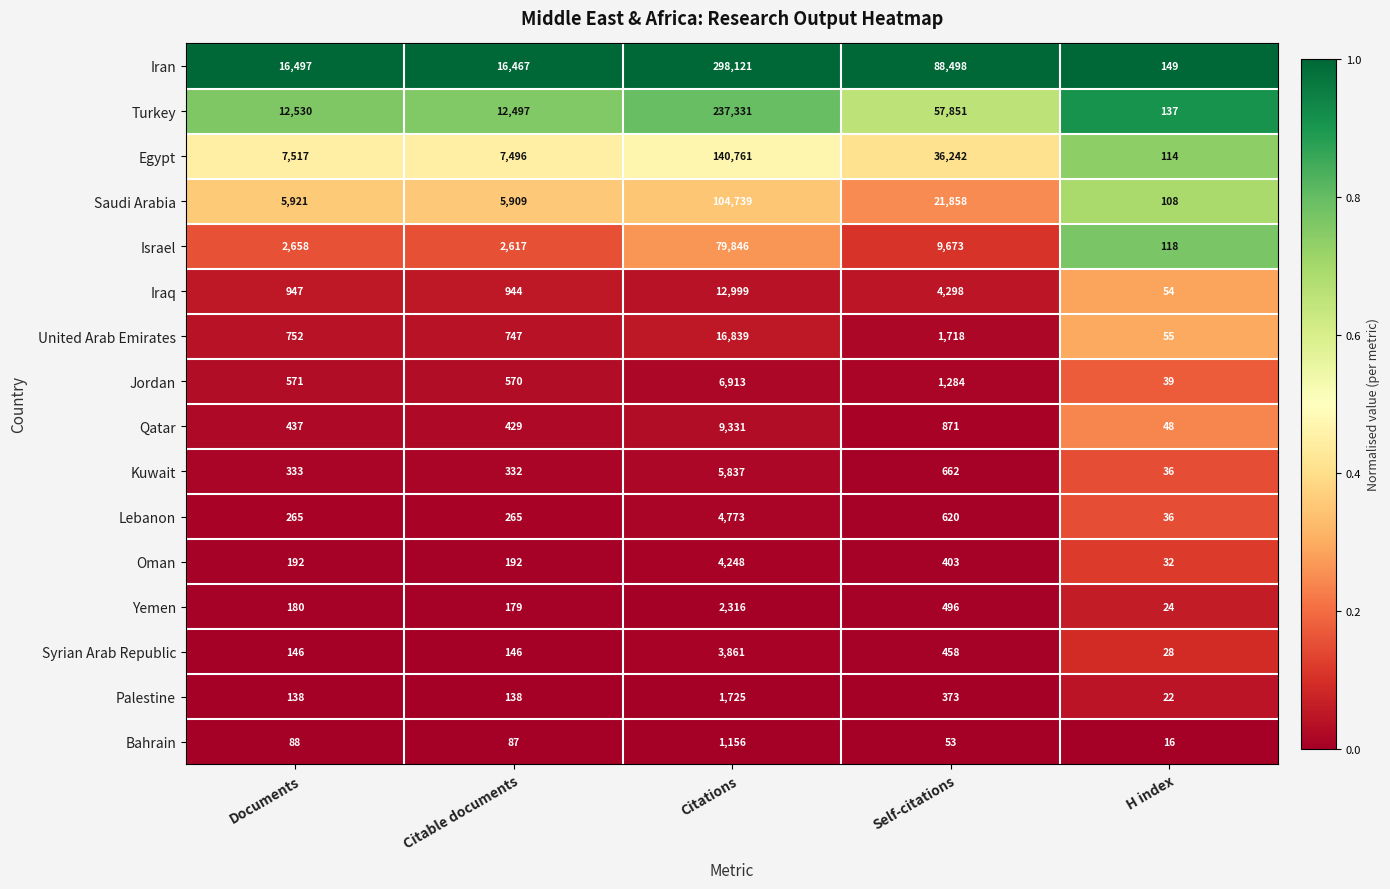

Which series has the widest spread of values?

Iran